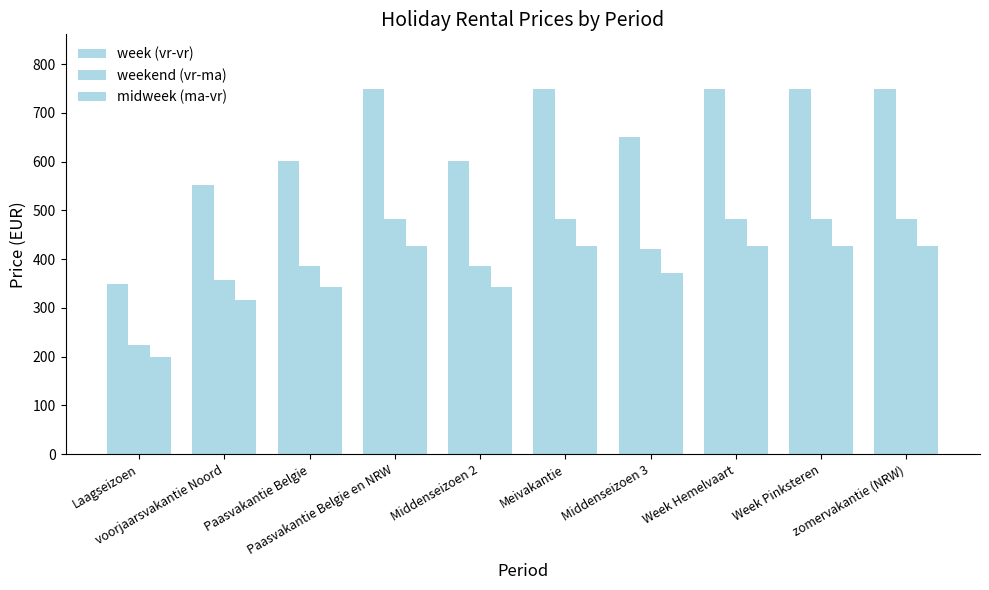

Which series has the largest total across all categories?

week (vr-vr)